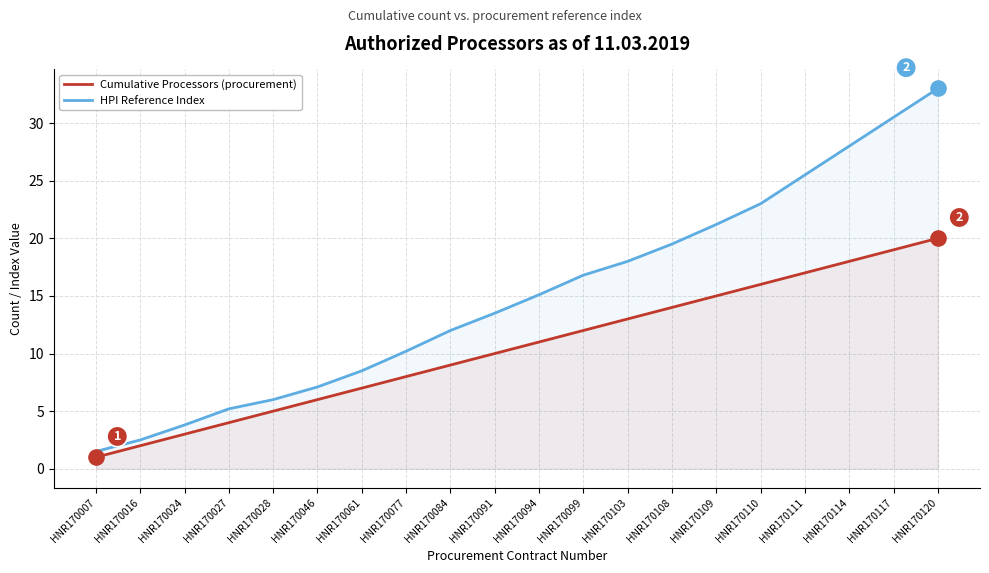

Is the value of HPI Reference Index at HNR170117 greater than the value of Cumulative Processors (procurement) at HNR170091?

Yes